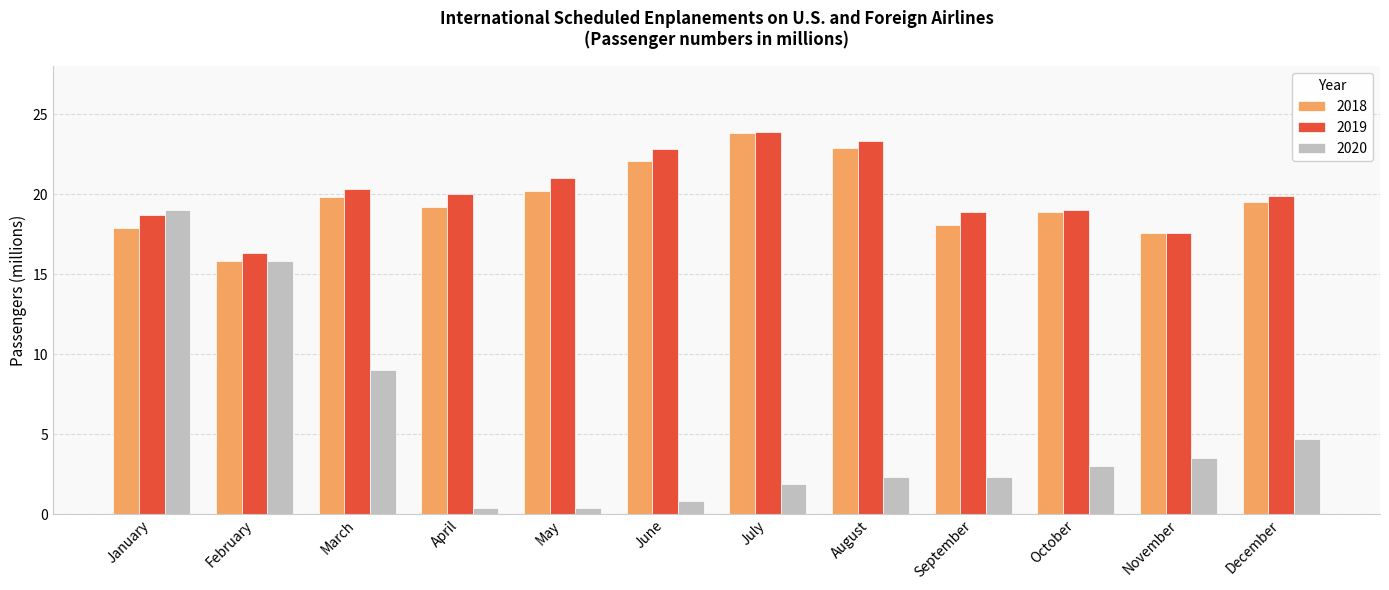

What is the average value of the 2019 series?

20.1